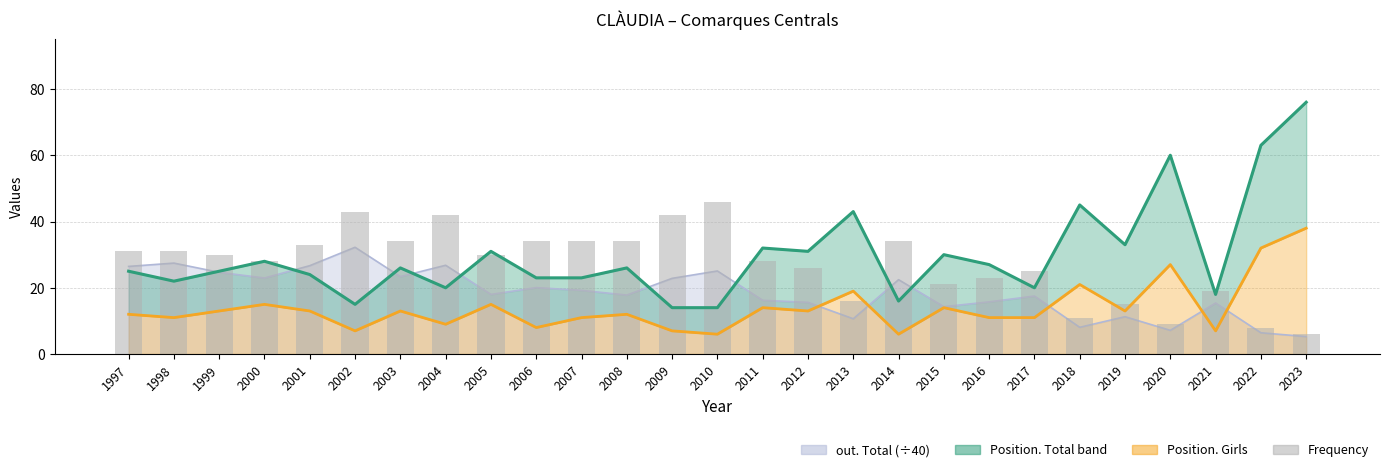

Between 1998 and 2009, which is larger?

1998